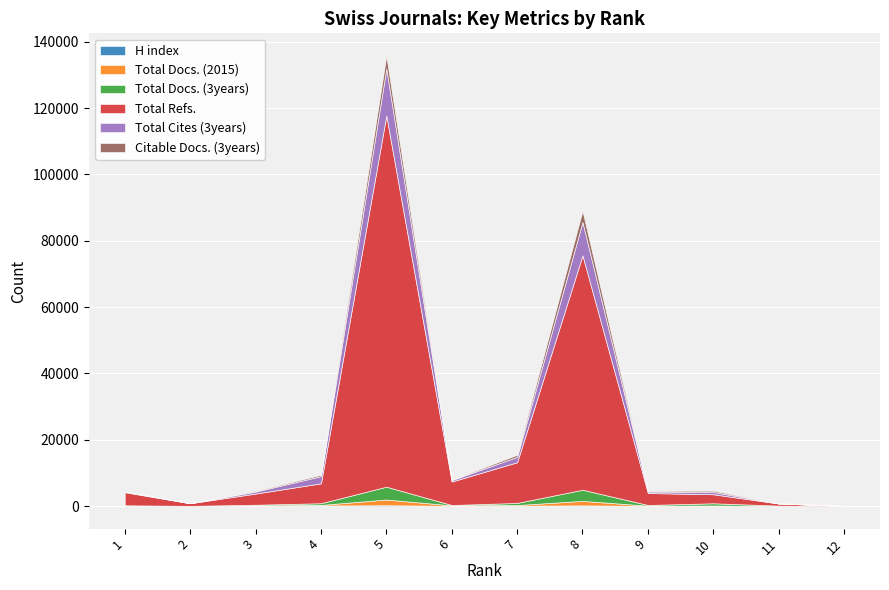

In Citable Docs. (3years), how many points are higher than both neighbors (excluding endpoints)?

3